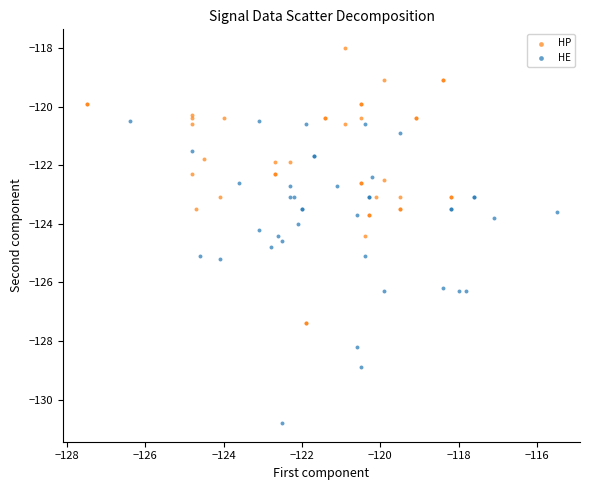

Which series contains the lowest Y value?

HE